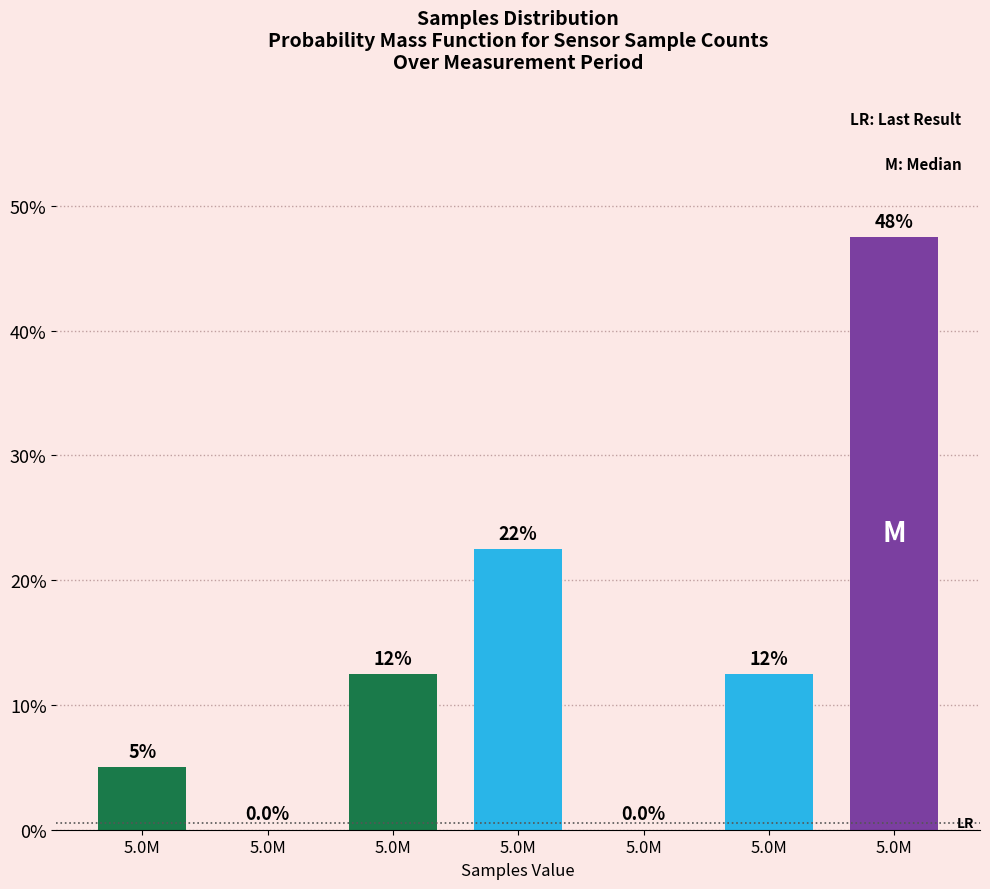

Are the bars horizontal?

No